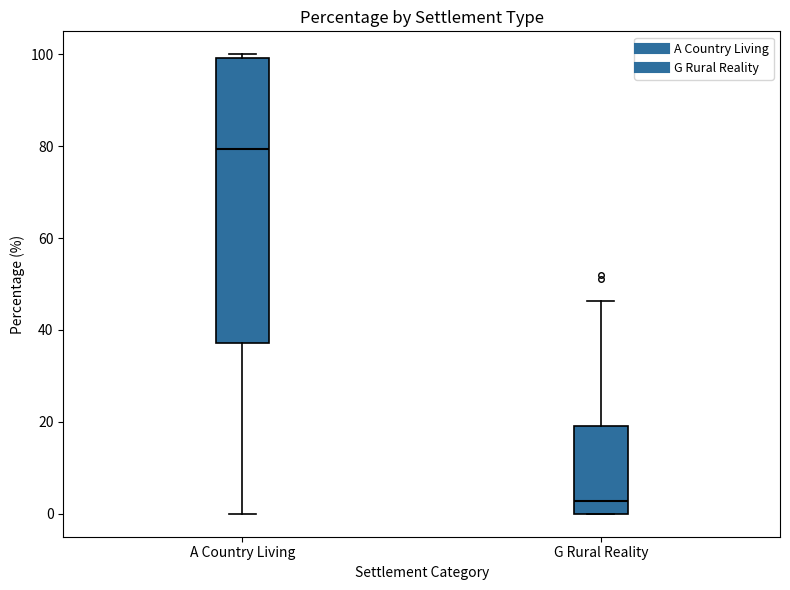

Reading left to right, transcribe this box plot: for each box, give where its median line is, the range the box spans, and where its two whiskers end, as read against the y-axis. The values are not printed on the chart, so give them approximately, as read against the axis.

A Country Living: median 80, box 38 to 100, whiskers 0 to 100 (just above the box's upper edge)
G Rural Reality: median 2, box 0 to 18, whiskers 0 to 46